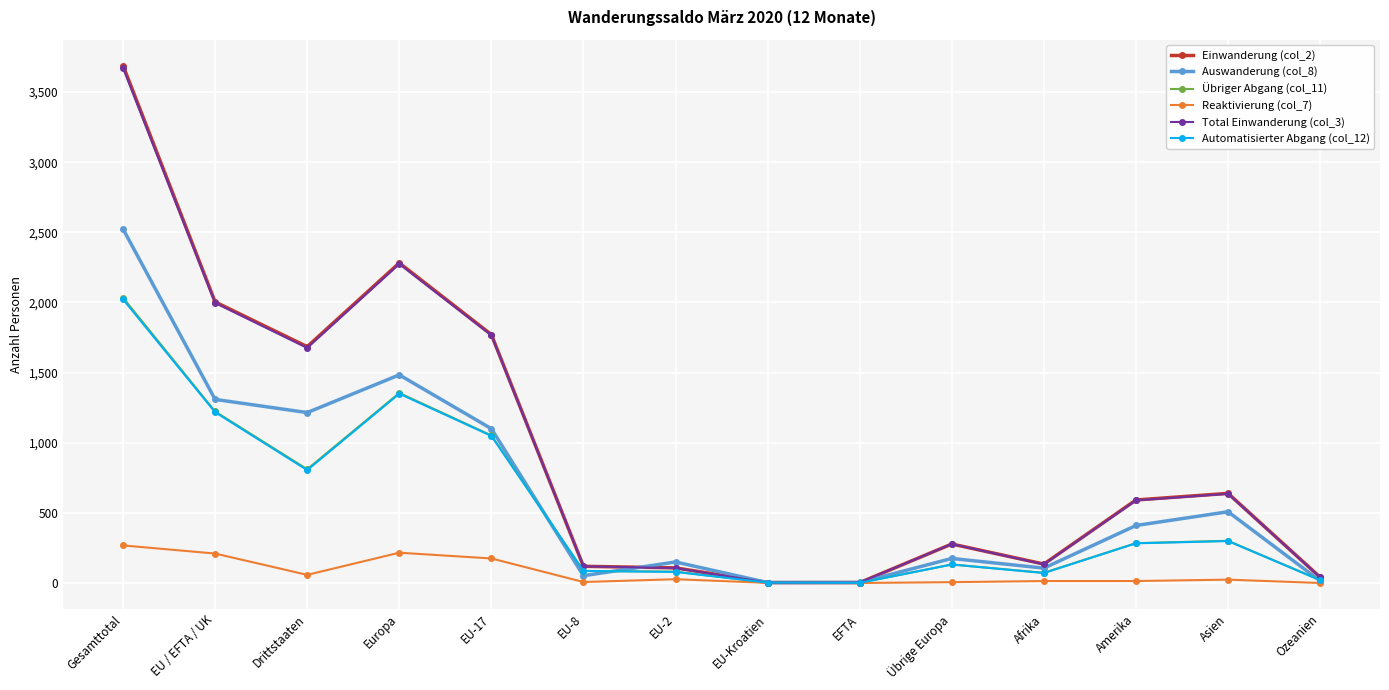

What is the label of the 1st point from the left?

Gesamttotal